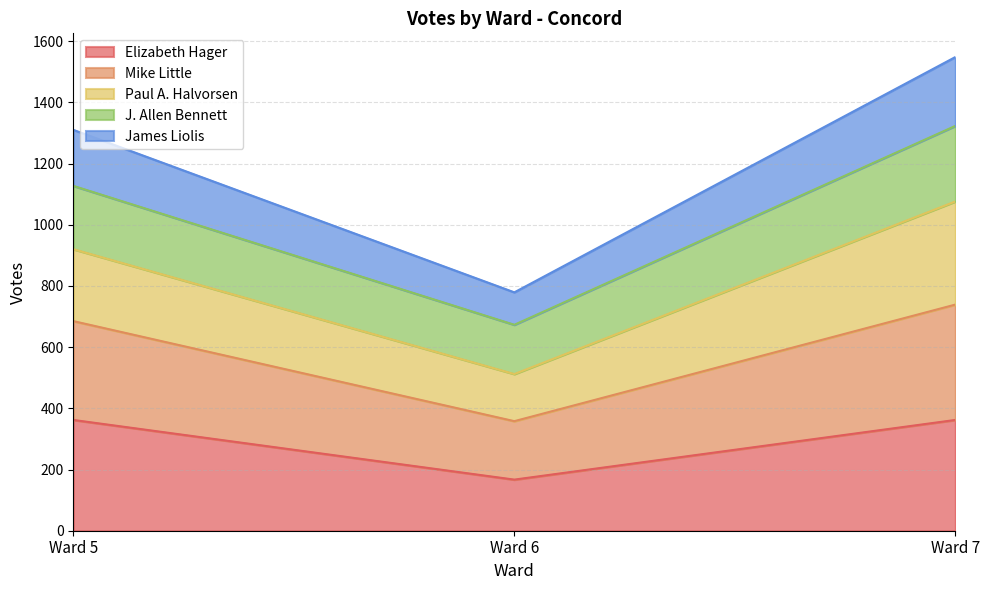

At which category is the sum across all series the highest?

Ward 7